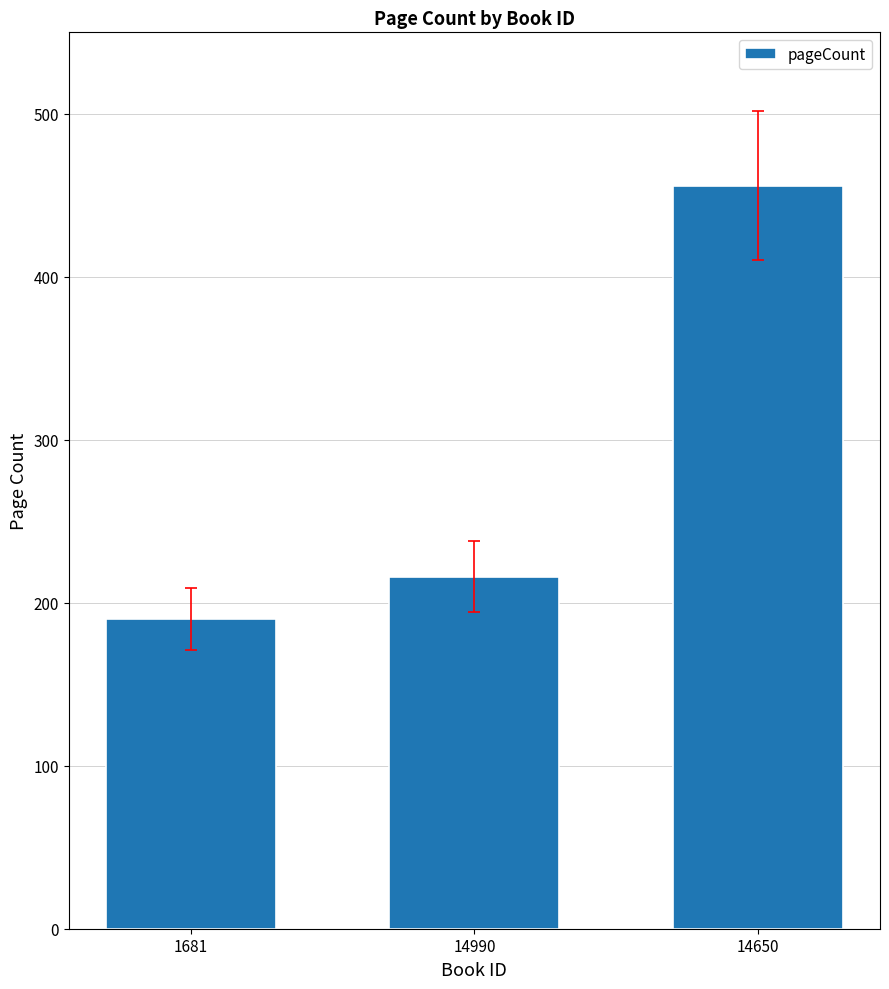

What is the change in value from 14990 to 14650?

+240